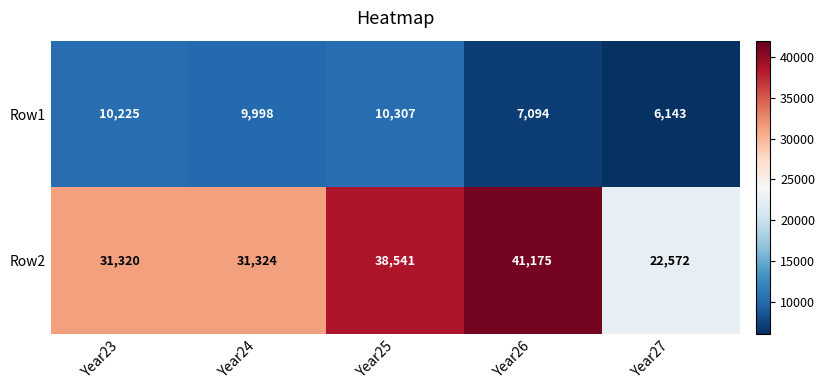

Which series has the largest total across all categories?

Row2